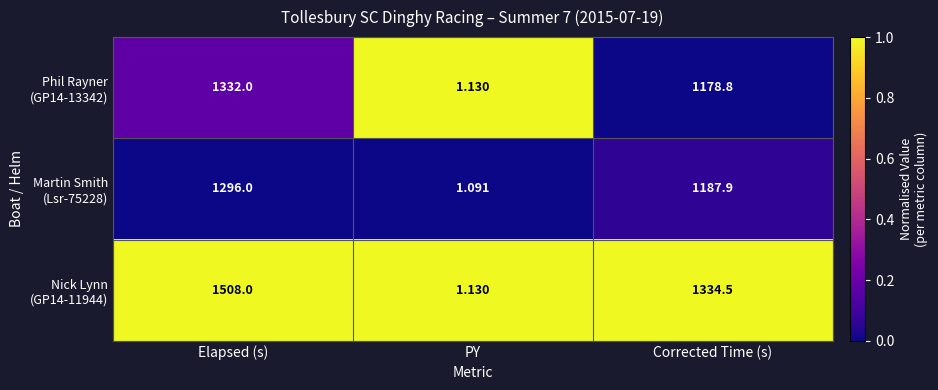

What is the spread (max minus min) of values at PY?

0.0